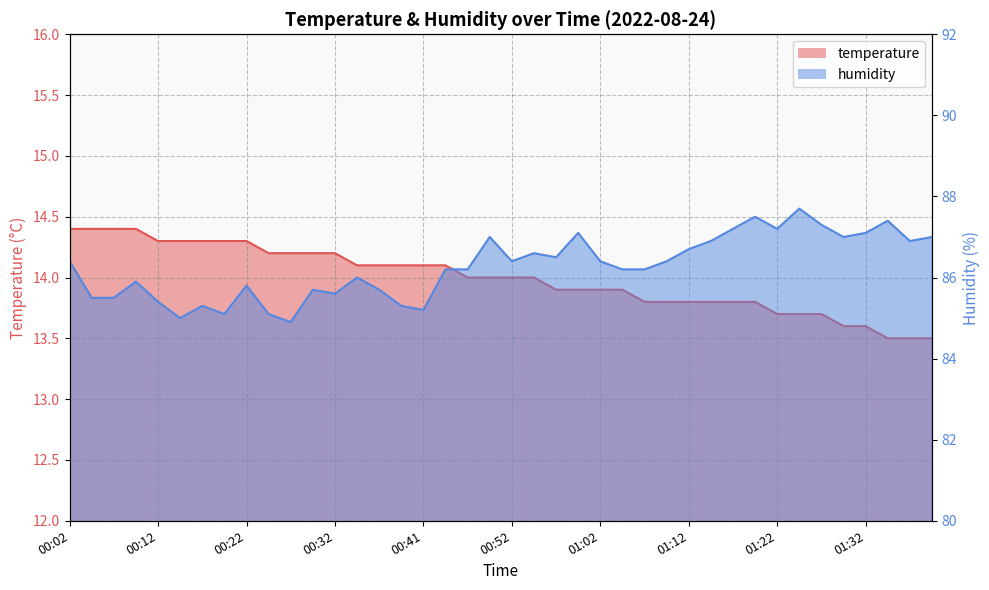

True or false: temperature and humidity intersect in this chart.

False